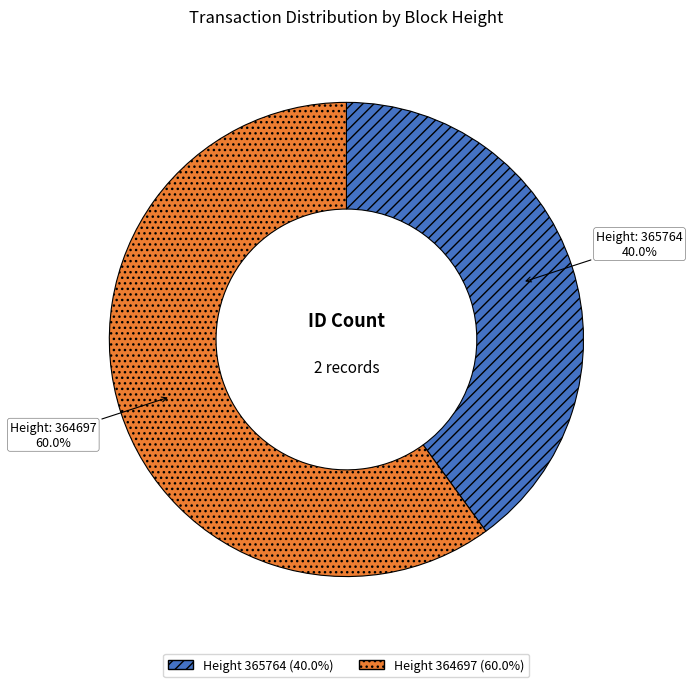

Is there a majority slice in this chart?

Yes